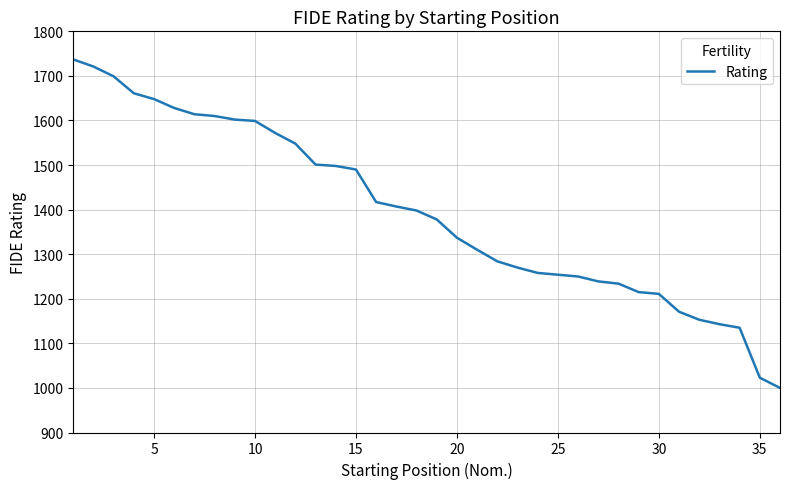

Does the chart display data point markers on the line(s)?

No